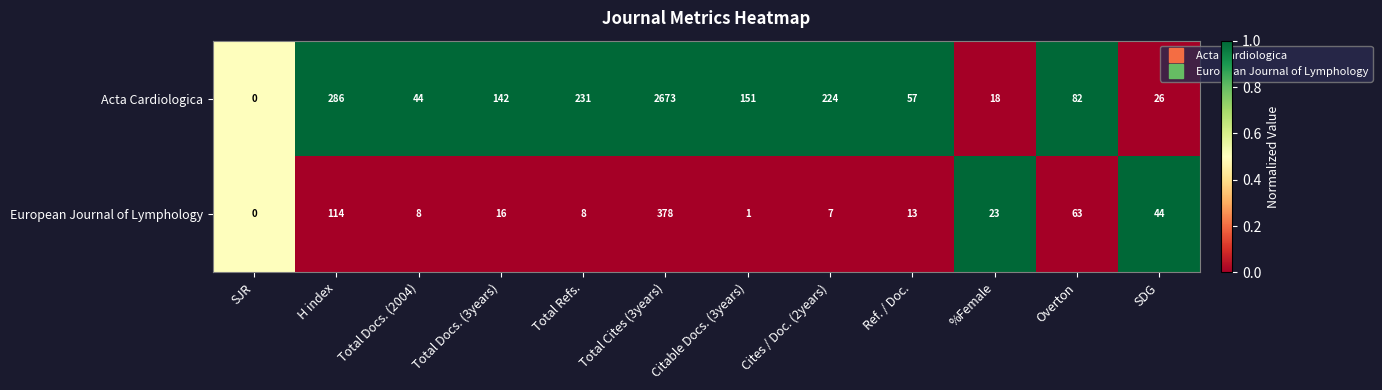

Rank the series at Citable Docs. (3years) from highest to lowest value.

Acta Cardiologica, European Journal of Lymphology